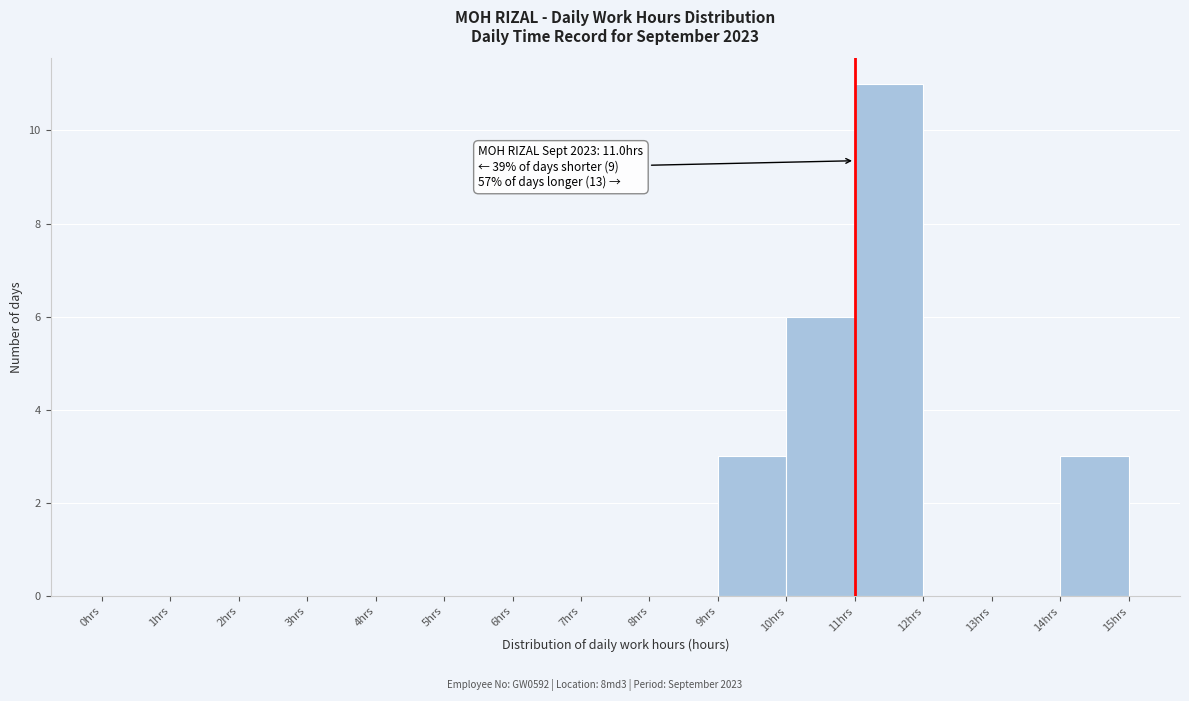

Over which range of the x-axis is the bar tallest?

11 to 12